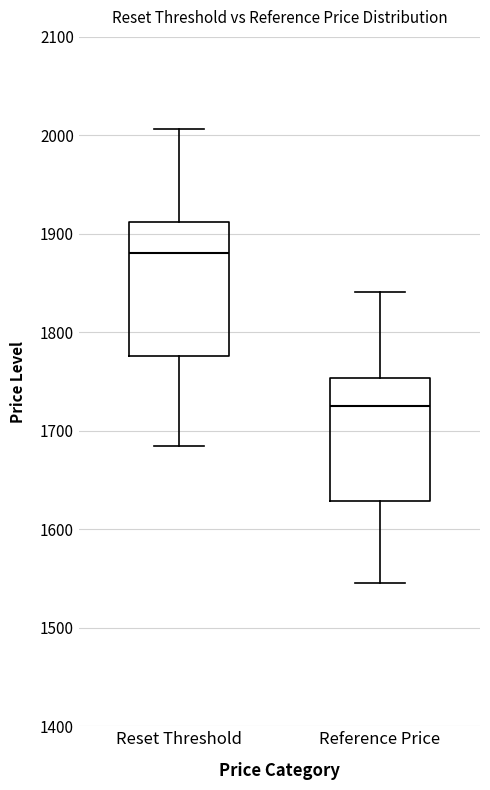

Which box is the tallest, from its lower edge to its upper edge?

Reset Threshold